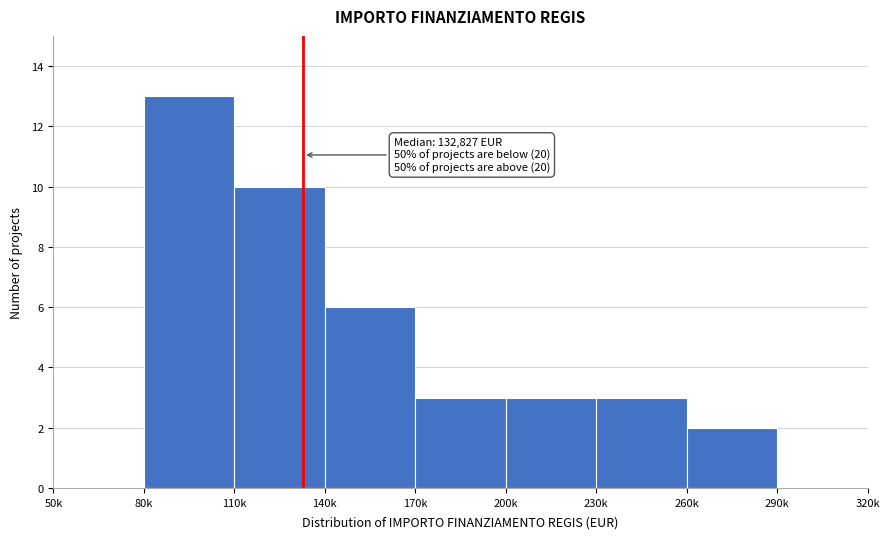

Reading left to right, what are all the values shown in this chart?

50k=0	80k=13	110k=10	140k=6	170k=3	200k=3	230k=3	260k=2	290k=0